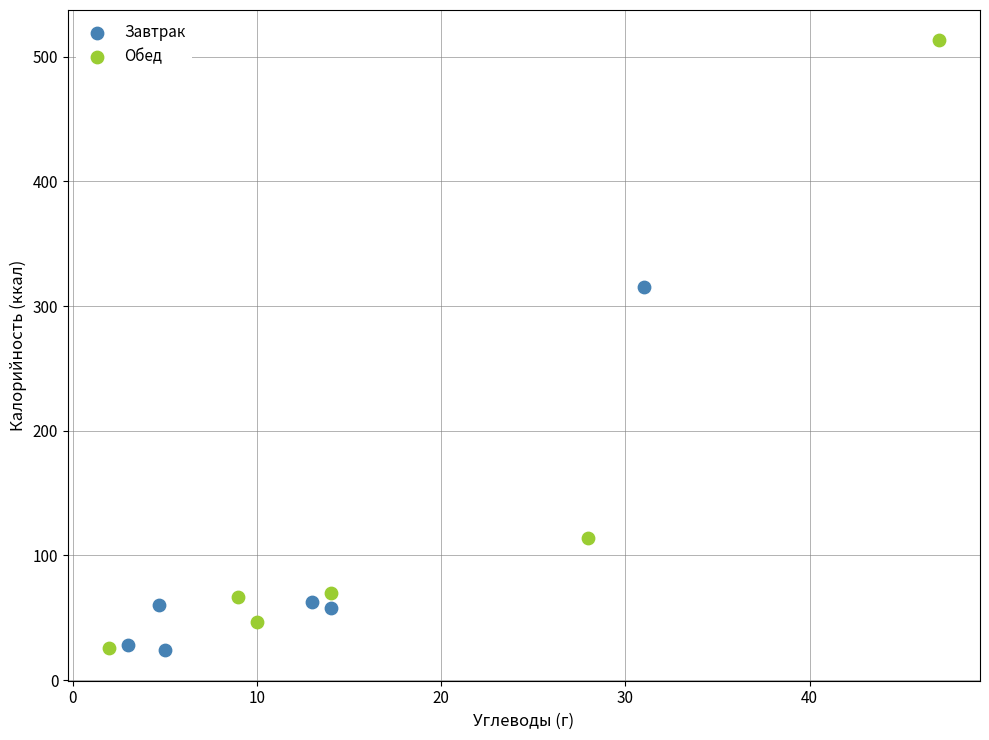

Which series has the largest Y range (max minus min)?

Обед